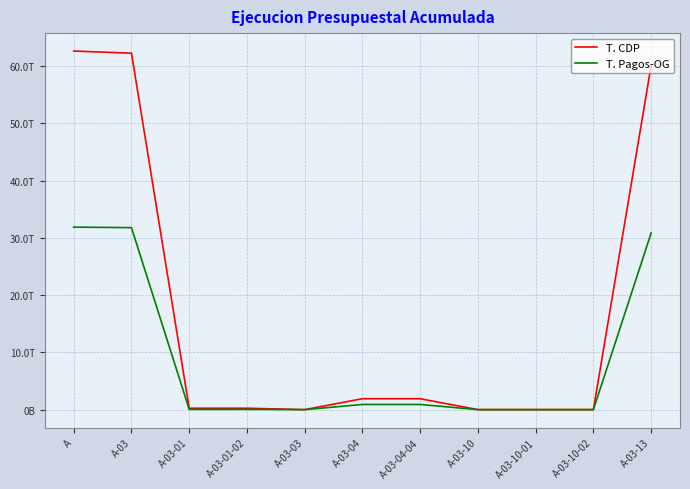

True or false: T. Pagos-OG and T. CDP intersect in this chart.

False